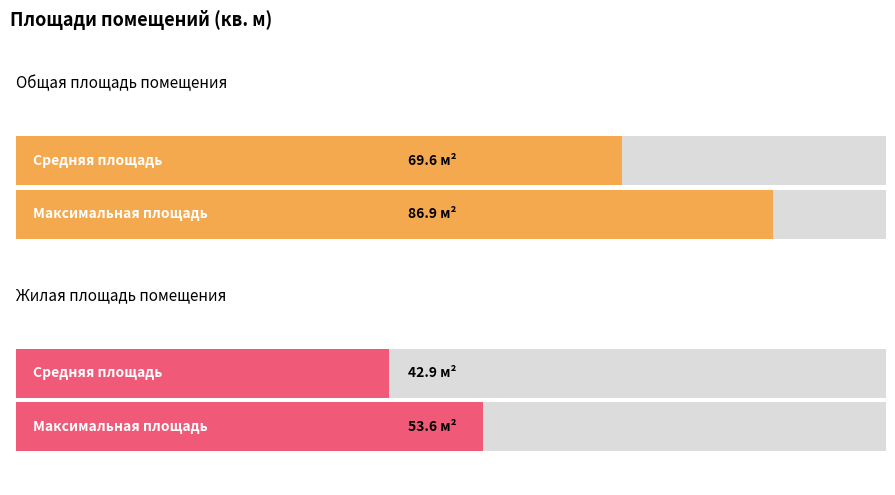

Which series has the largest range (max minus min)?

Общая площадь